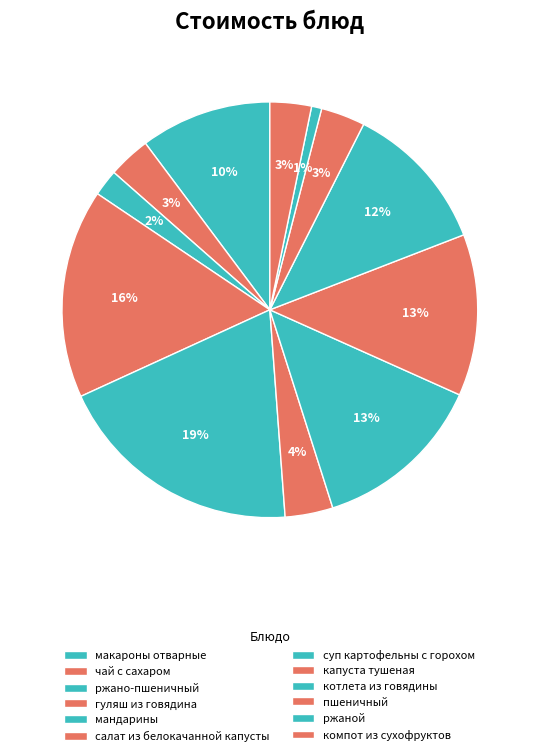

Count the number of slices in the pie.

12